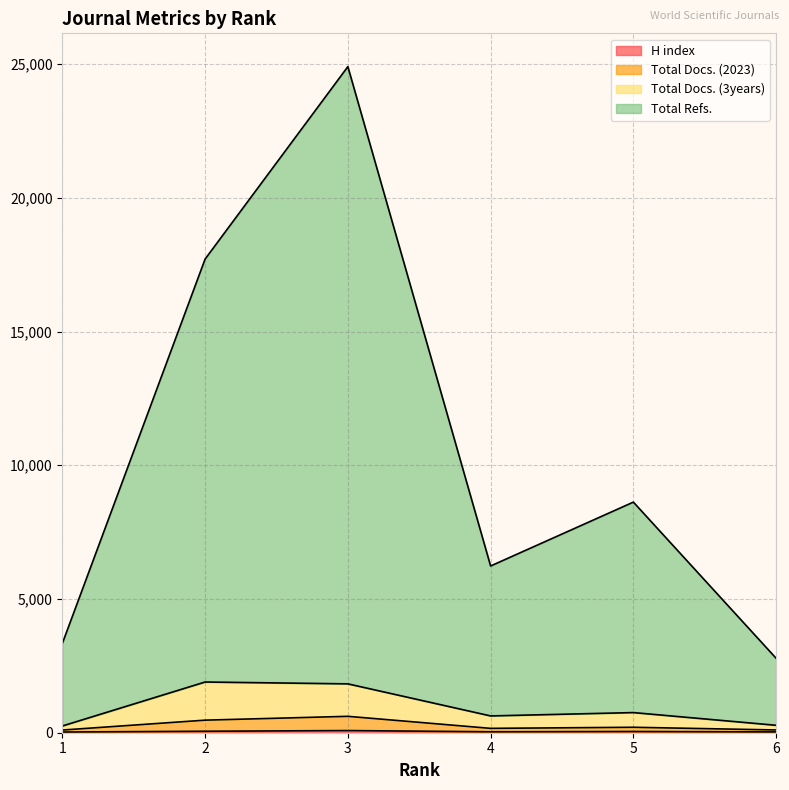

How many interior local valleys does the Total Docs. (3years) series have?

1